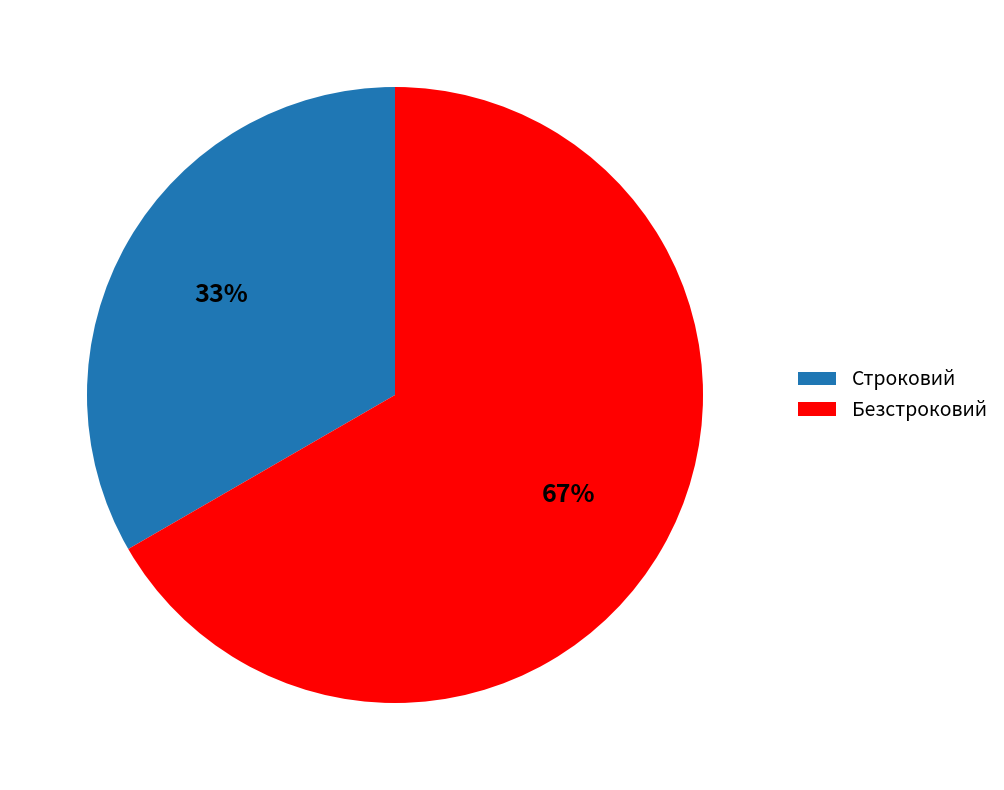

Does Безстроковий represent more than half of the total?

Yes